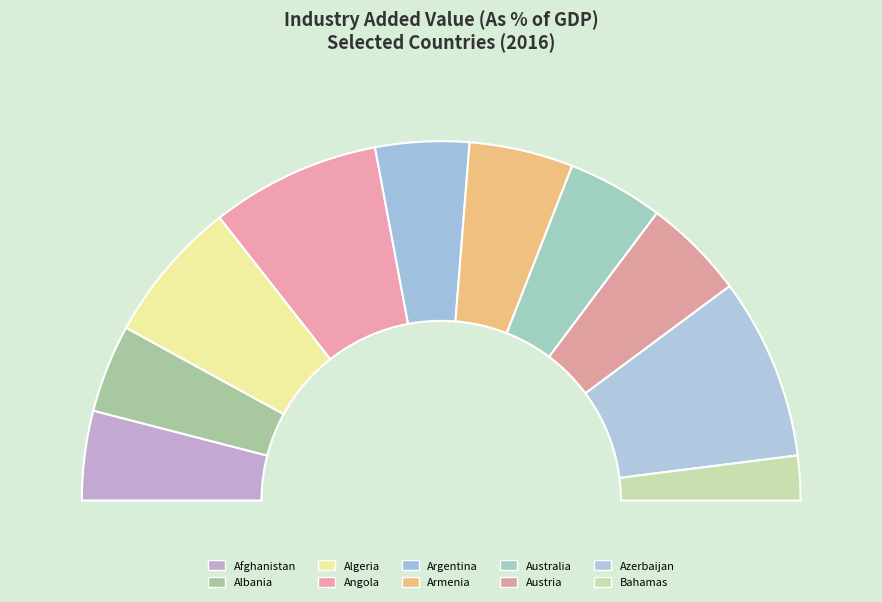

The Afghanistan slice represents 8% of the pie. True or false?

True